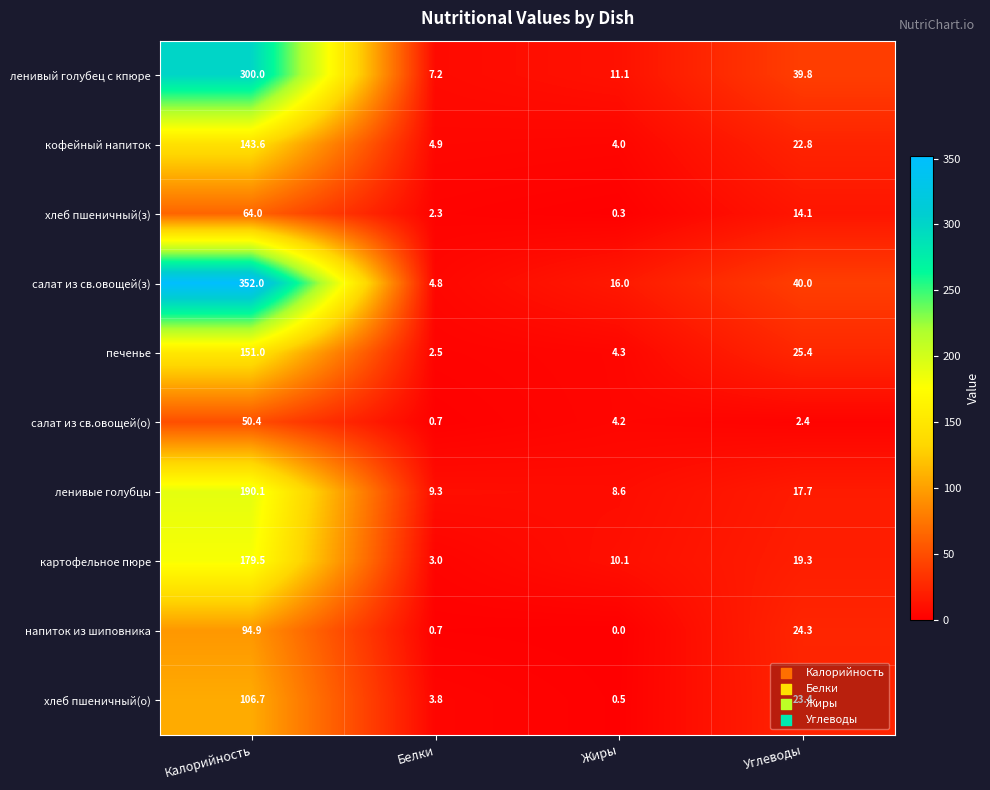

True or false: салат из св.овощей(з) has a value of 352.0 at Калорийность.

True